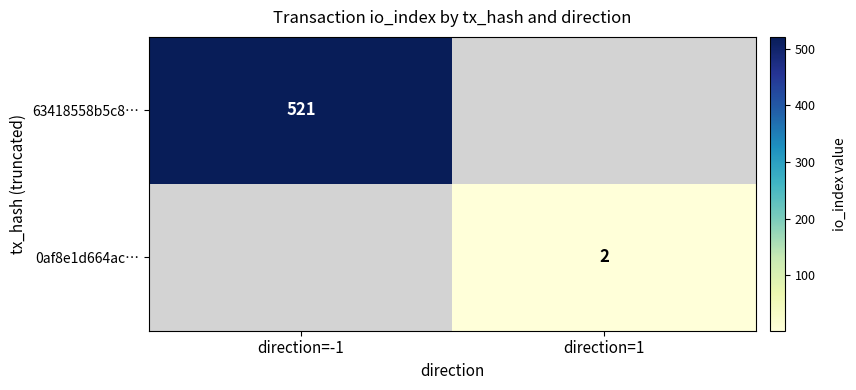

What is the smallest value displayed?

2.0